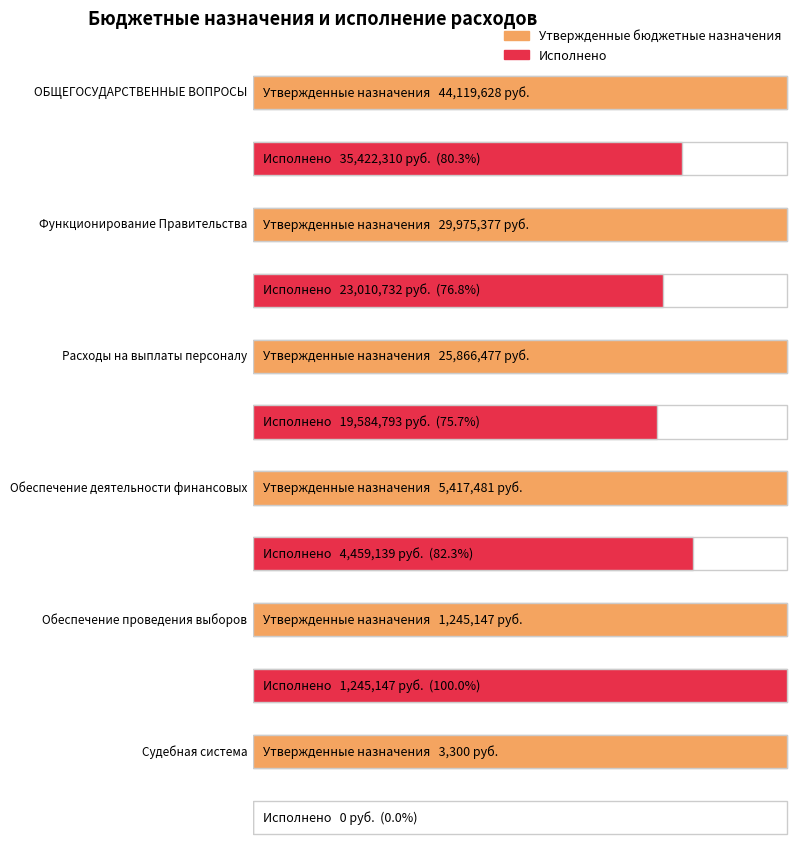

List the series in order of their overall mean, lowest first.

Исполнено, Утвержденные бюджетные назначения